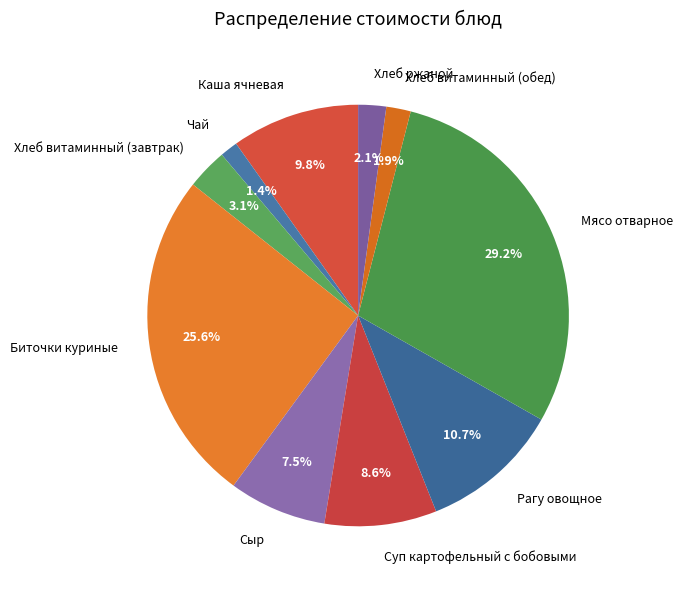

How much of the chart is everything except Биточки куриные?

74.4%